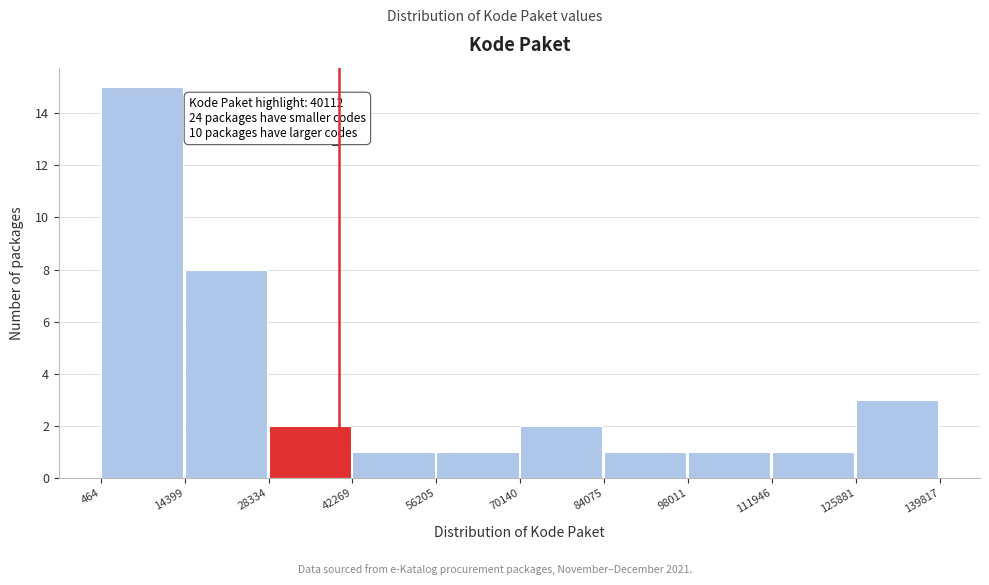

Over which range of the x-axis is the bar tallest?

464 to 14399